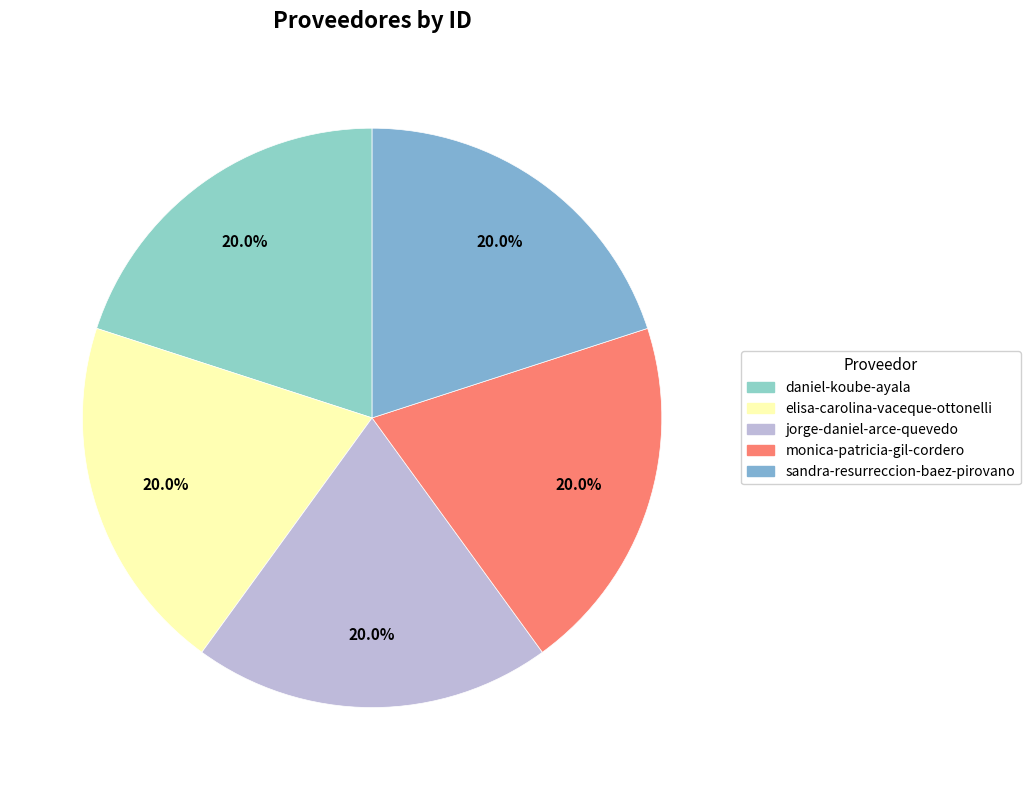

How many slices are in this pie chart?

5